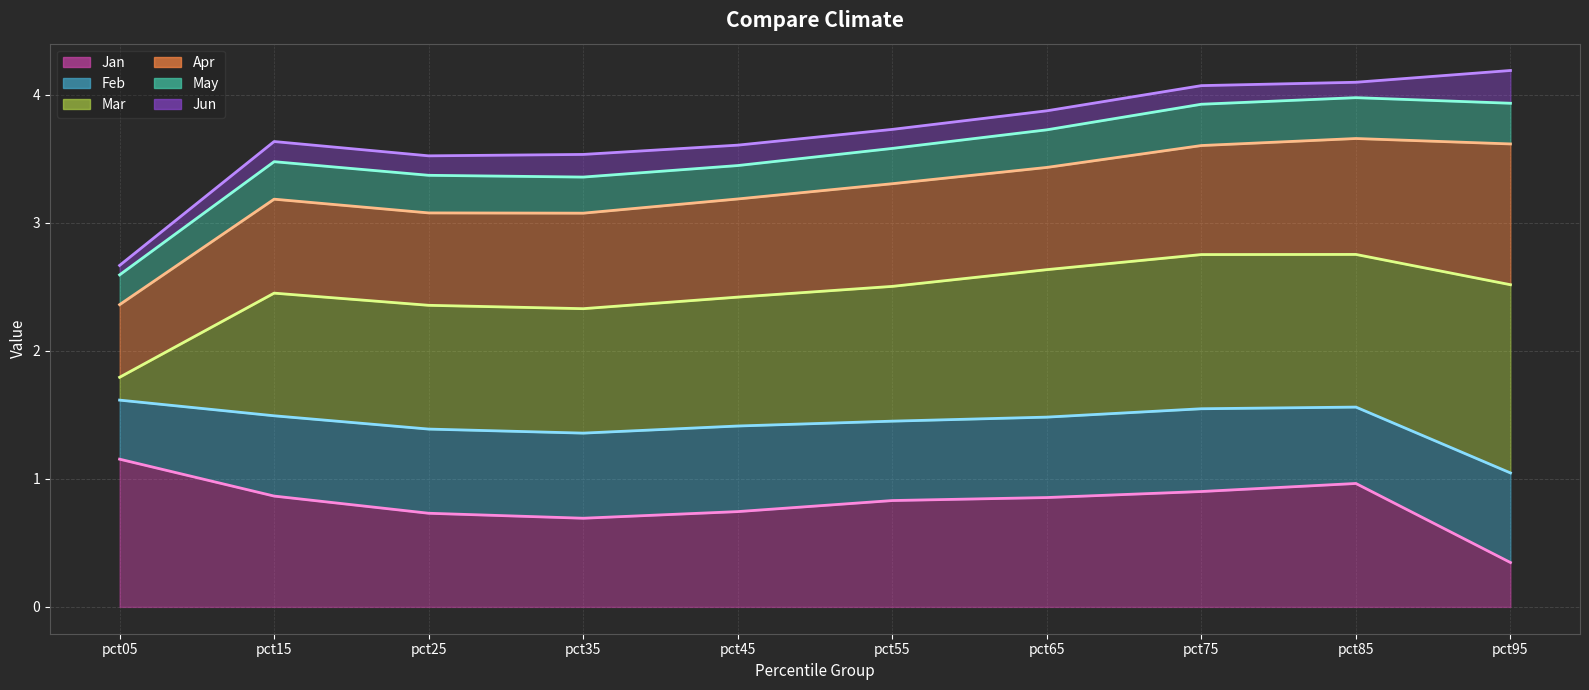

At how many categories does at least one series exceed 1?

10